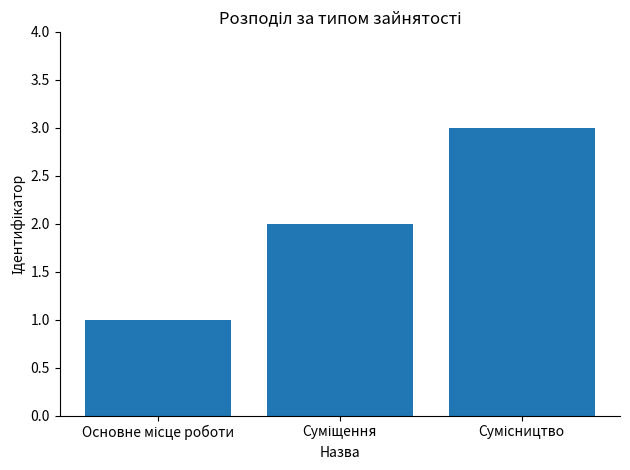

How many bars are there in total?

3